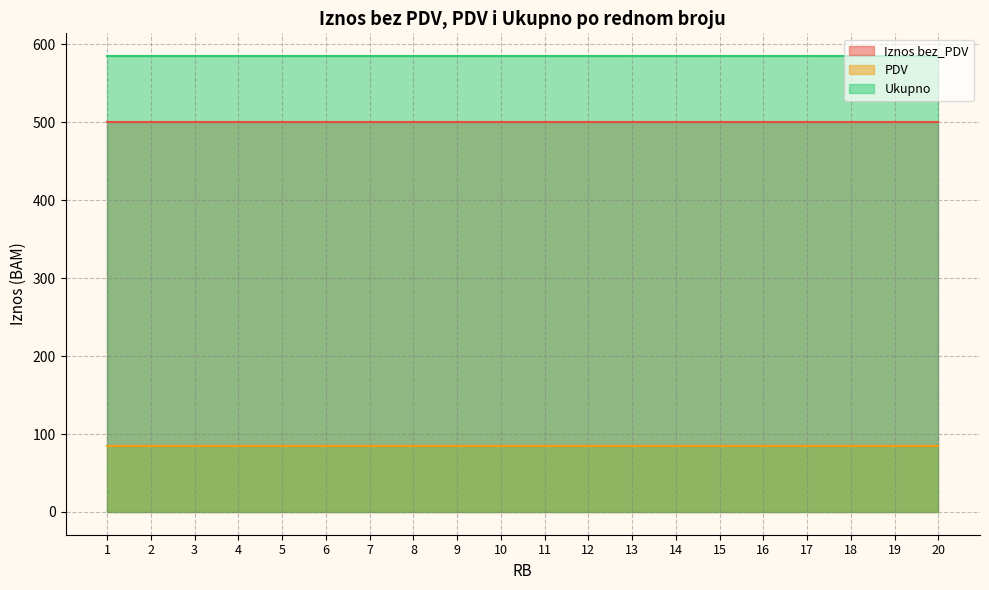

Reading left to right, list all the values displayed in this chart.

Iznos bez_PDV: 1=500	2=500	3=500	4=500	5=500	6=500	7=500	8=500	9=500	10=500	11=500	12=500	13=500	14=500	15=500	16=500	17=500	18=500	19=500	20=500
PDV: 1=85	2=85	3=85	4=85	5=85	6=85	7=85	8=85	9=85	10=85	11=85	12=85	13=85	14=85	15=85	16=85	17=85	18=85	19=85	20=85
Ukupno: 1=585	2=585	3=585	4=585	5=585	6=585	7=585	8=585	9=585	10=585	11=585	12=585	13=585	14=585	15=585	16=585	17=585	18=585	19=585	20=585